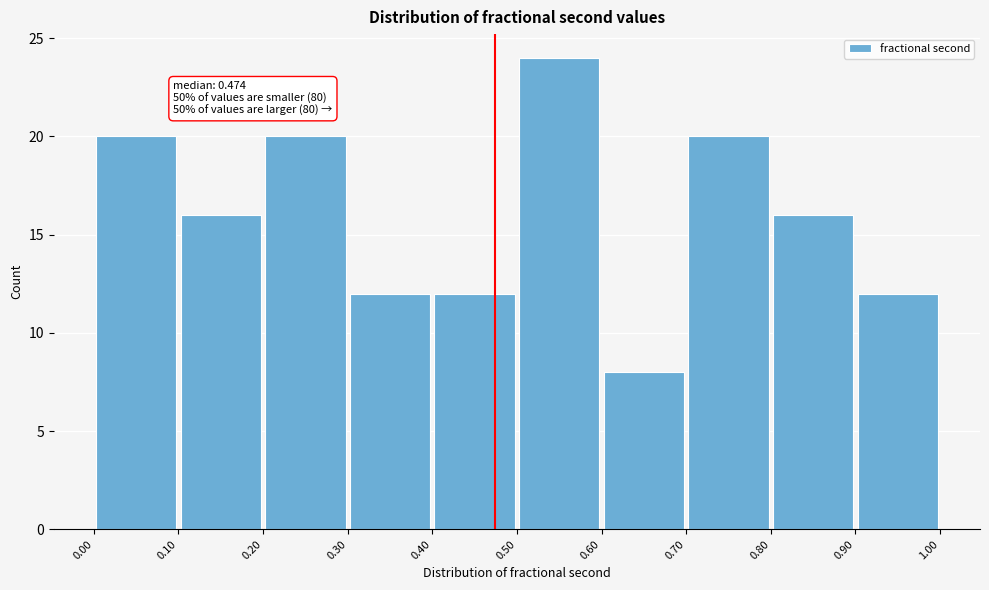

Which range on the x-axis has the tallest bar?

0.50 to 0.60